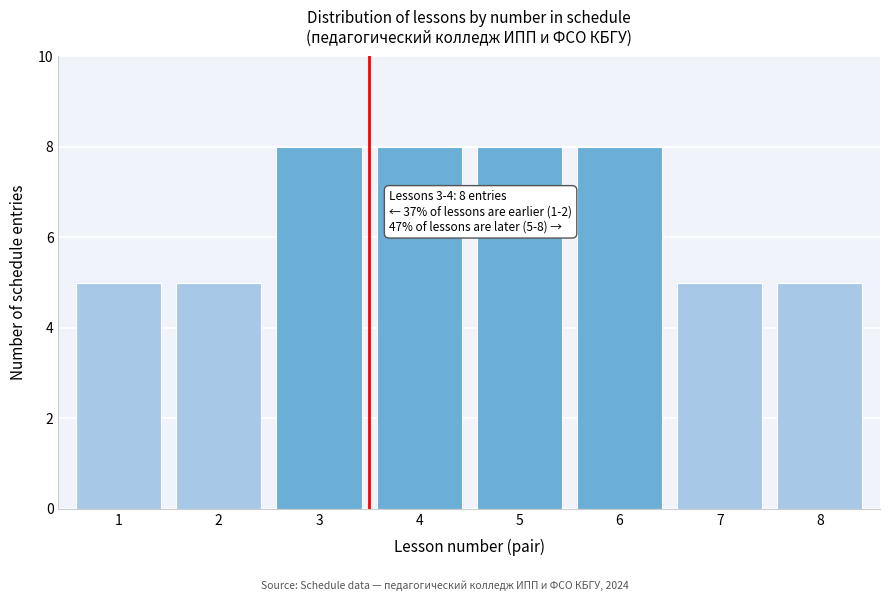

Reading right to left, extract all data points from this chart.

8=5	7=5	6=8	5=8	4=8	3=8	2=5	1=5